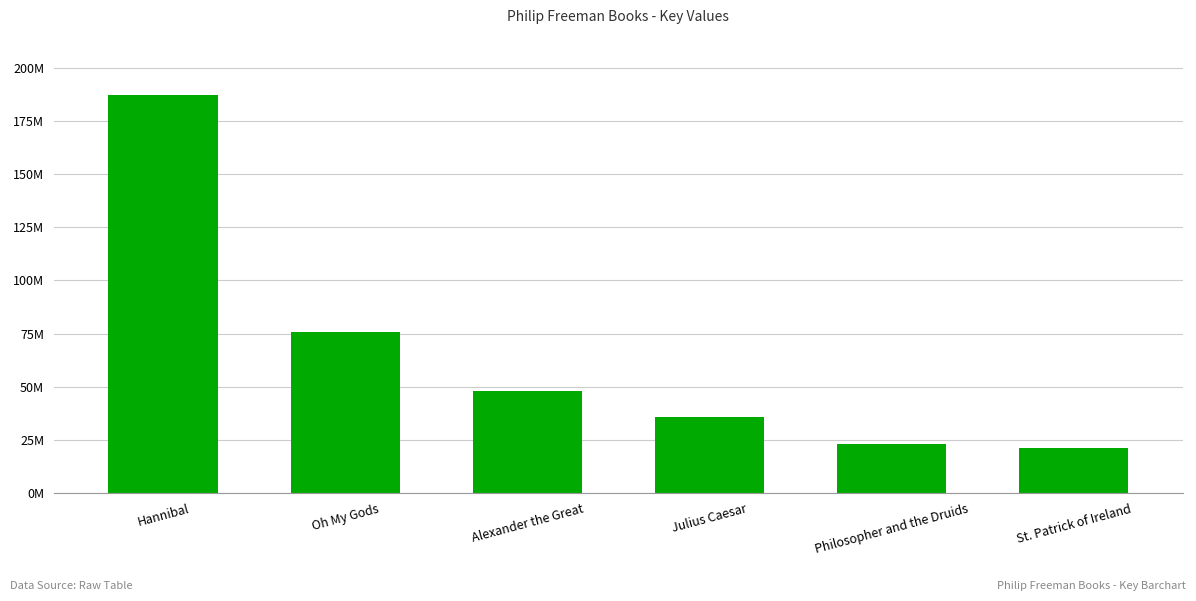

The chart shows a value of 119702032 at Oh My Gods. True or false?

False